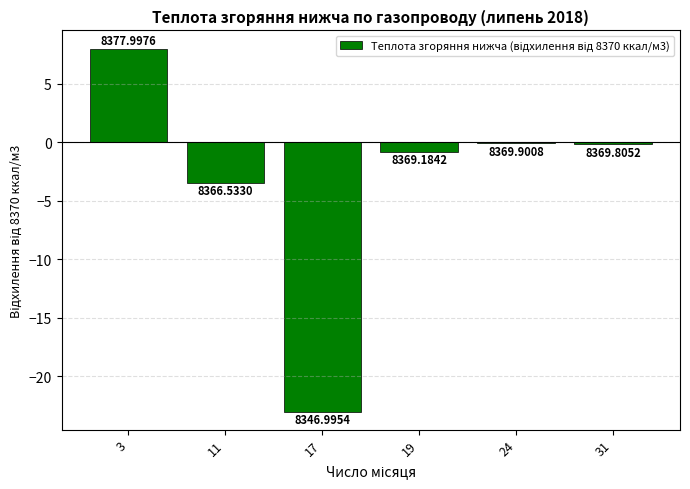

Reading left to right, extract all data points from this chart.

8.0	-3.5	-23.0	-0.8	-0.1	-0.2